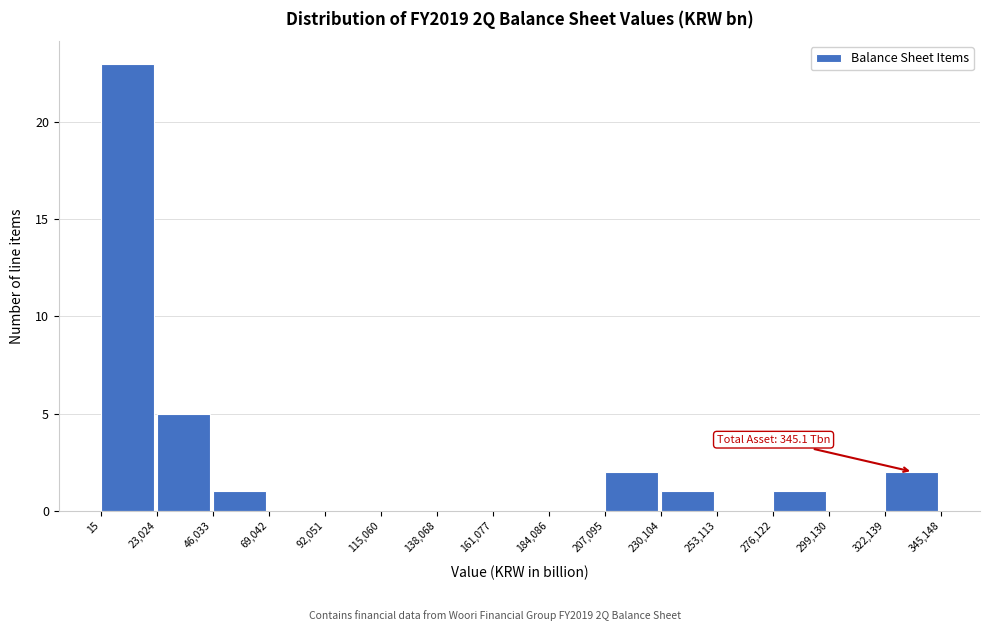

Which range on the x-axis has the tallest bar?

15 to 23,024